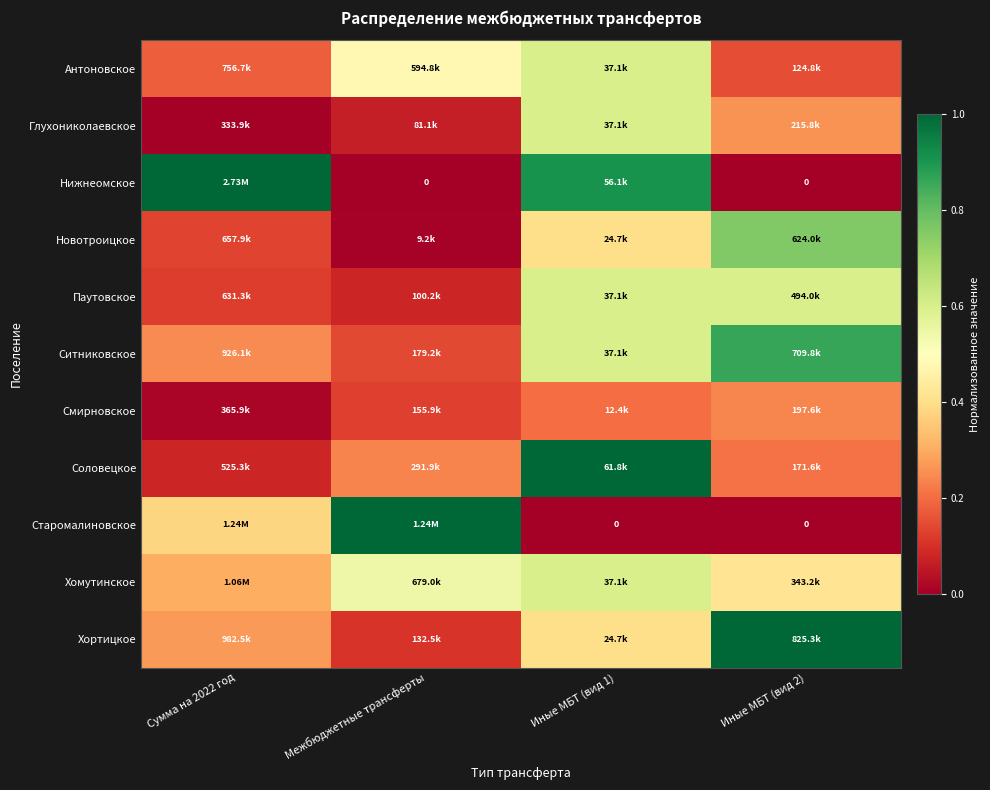

True or false: Хортицкое has a value of 0.6 at Иные МБТ (вид 1).

False